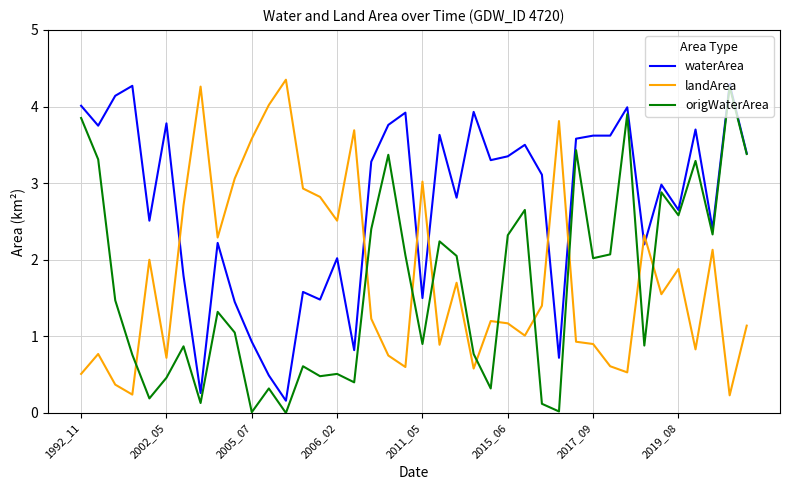

What are all the series names shown in the legend?

waterArea, landArea, origWaterArea